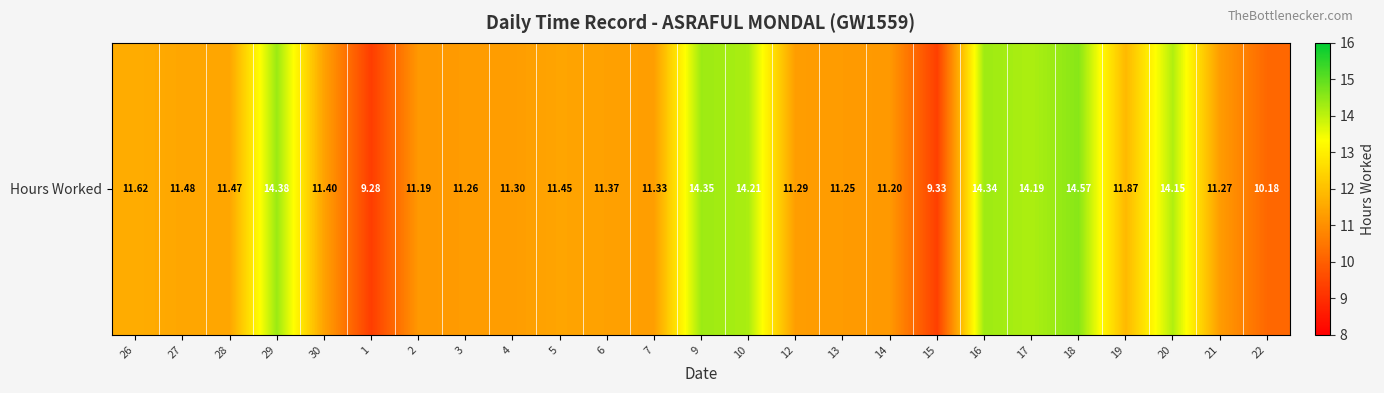

Is it true that the value at 9 is 8.4?

False